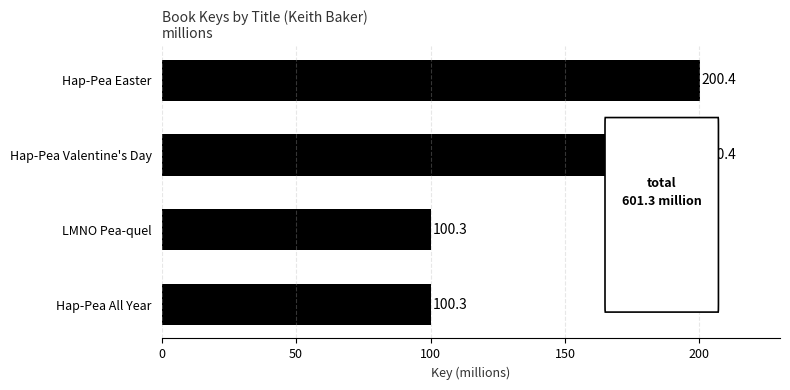

Does the chart contain stacked bars?

No